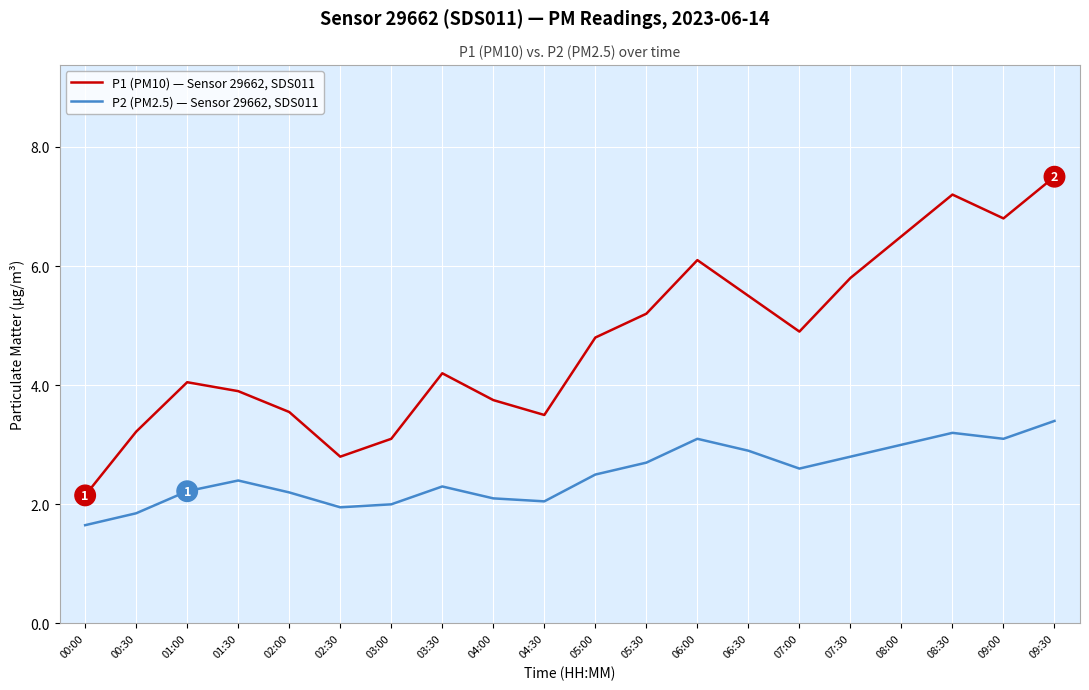

At which category is the sum across all series the highest?

09:30